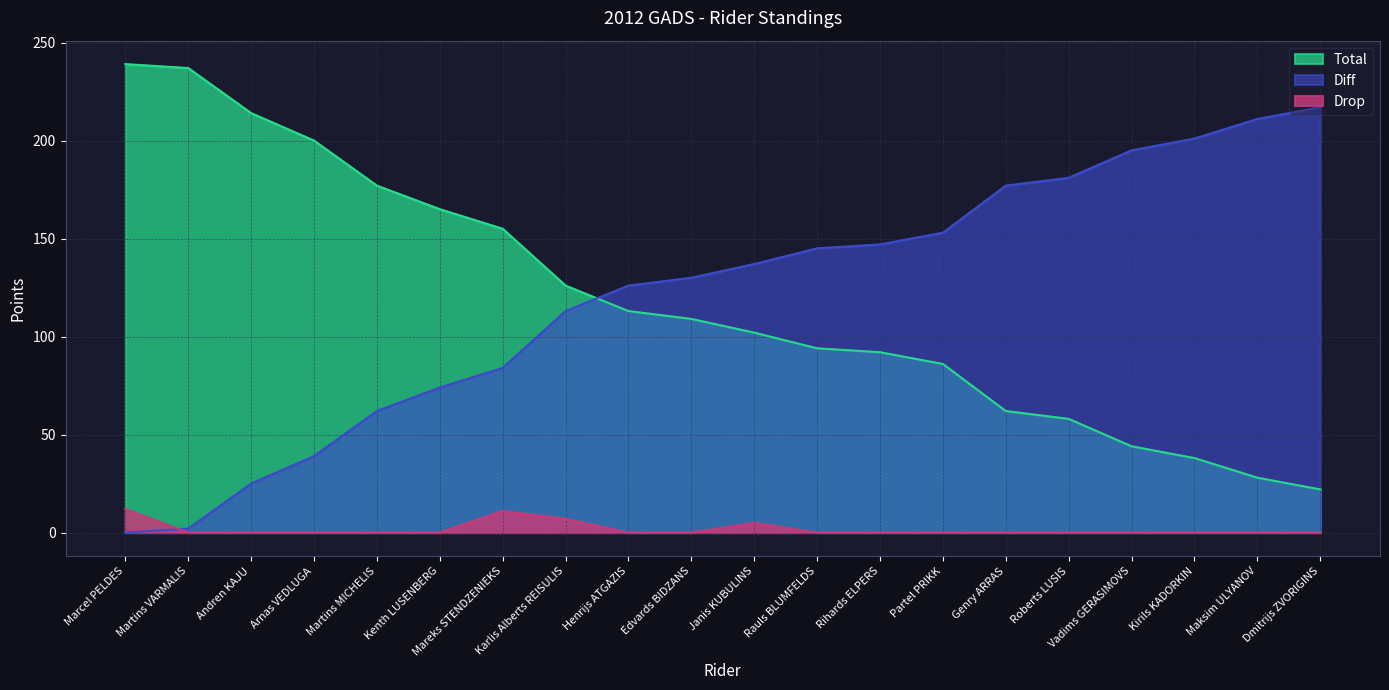

True or false: Drop and Total cross at least once.

False